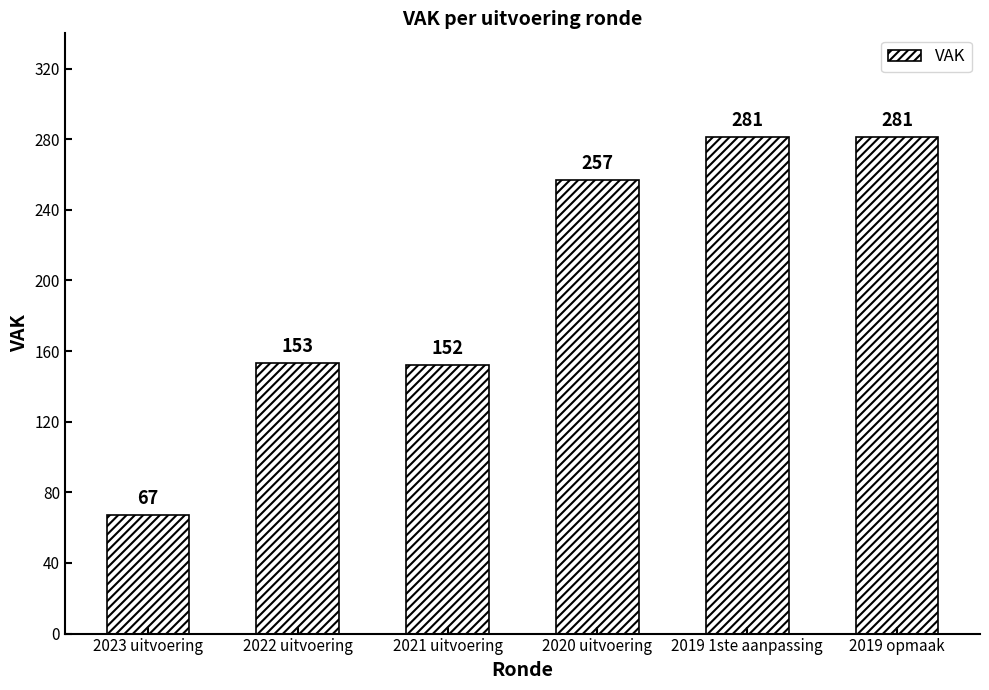

What is the label of the 6th bar from the right?

2023 uitvoering